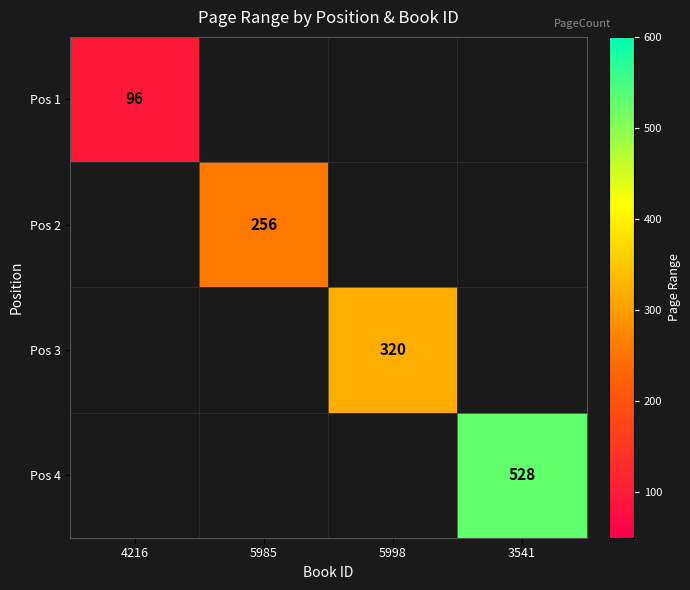

The Pos 4 series shows 369 at 3541. True or false?

False